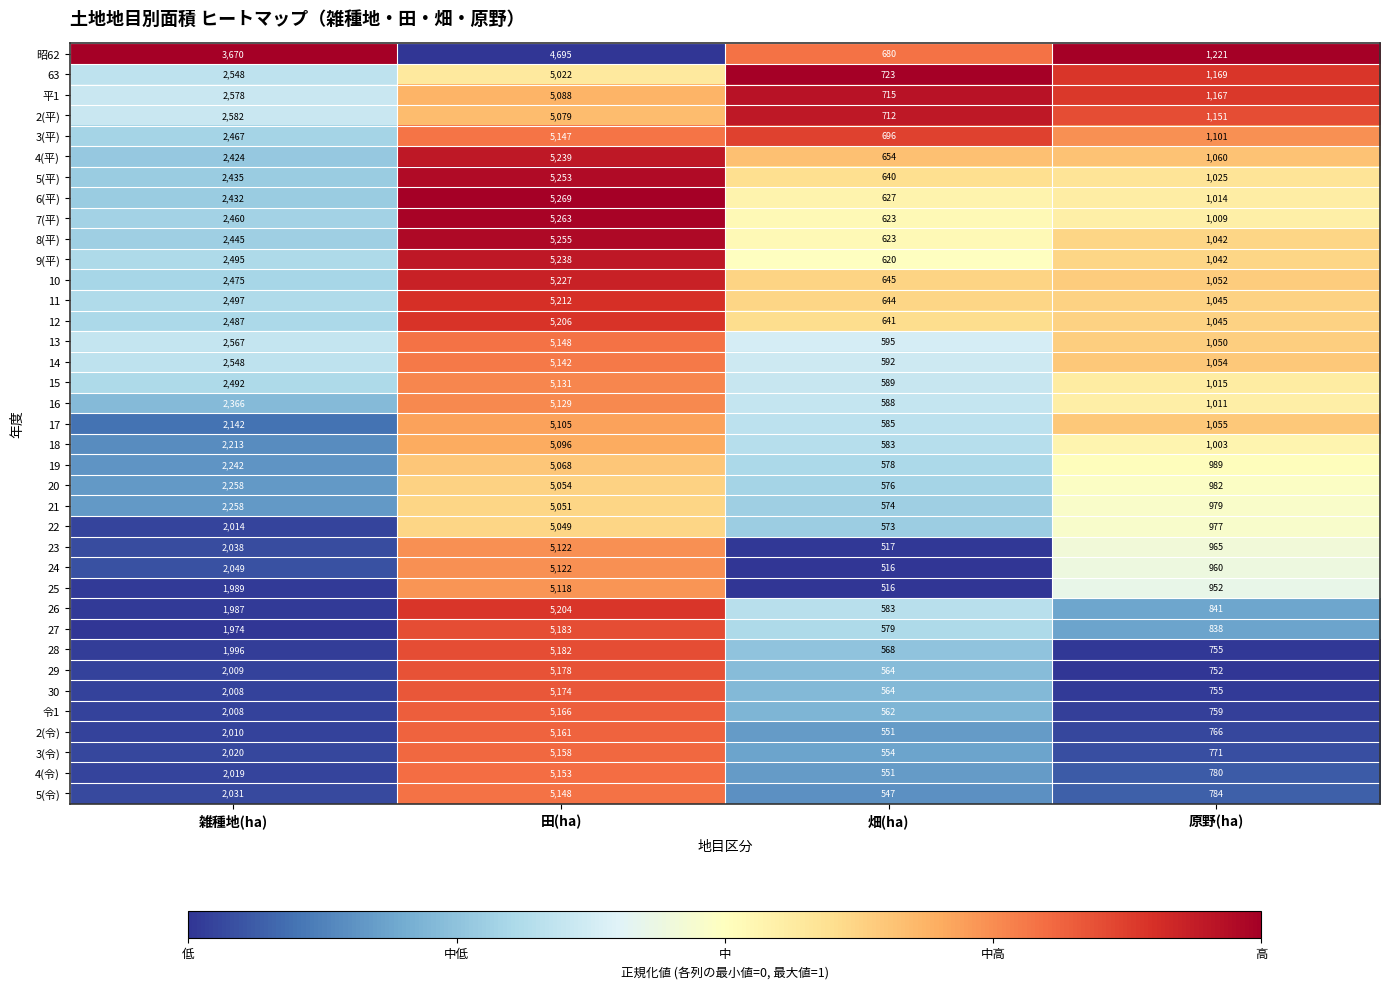

At which label does 20 reach its peak?

田(ha)